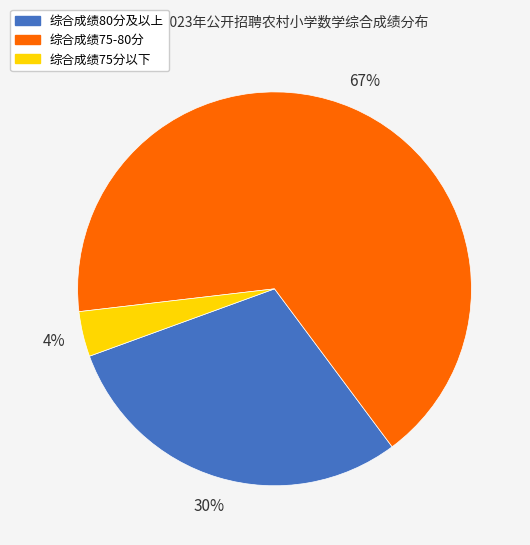

Count the number of slices in the pie.

3